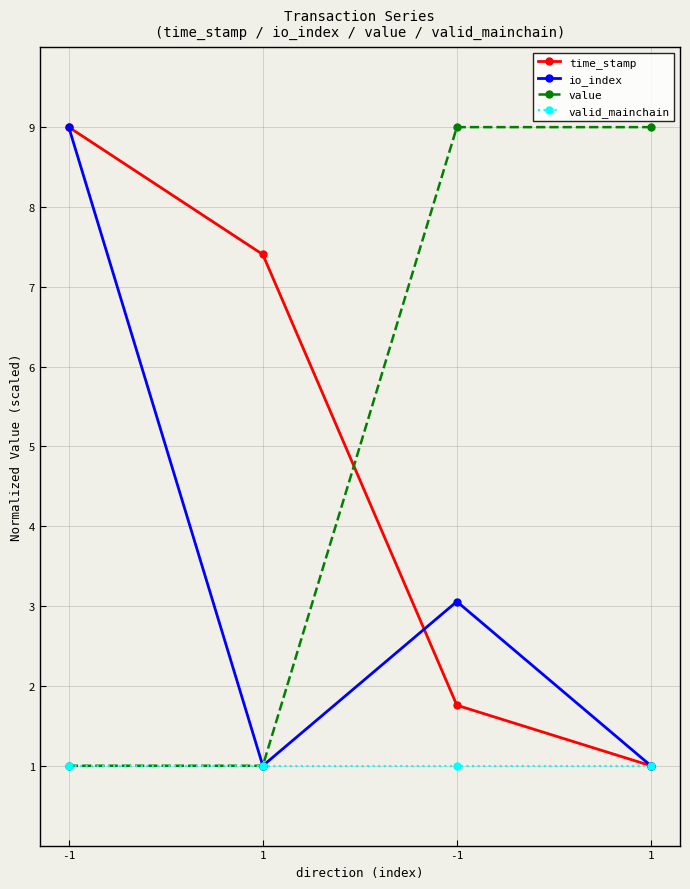

How many lines are shown in the chart?

4